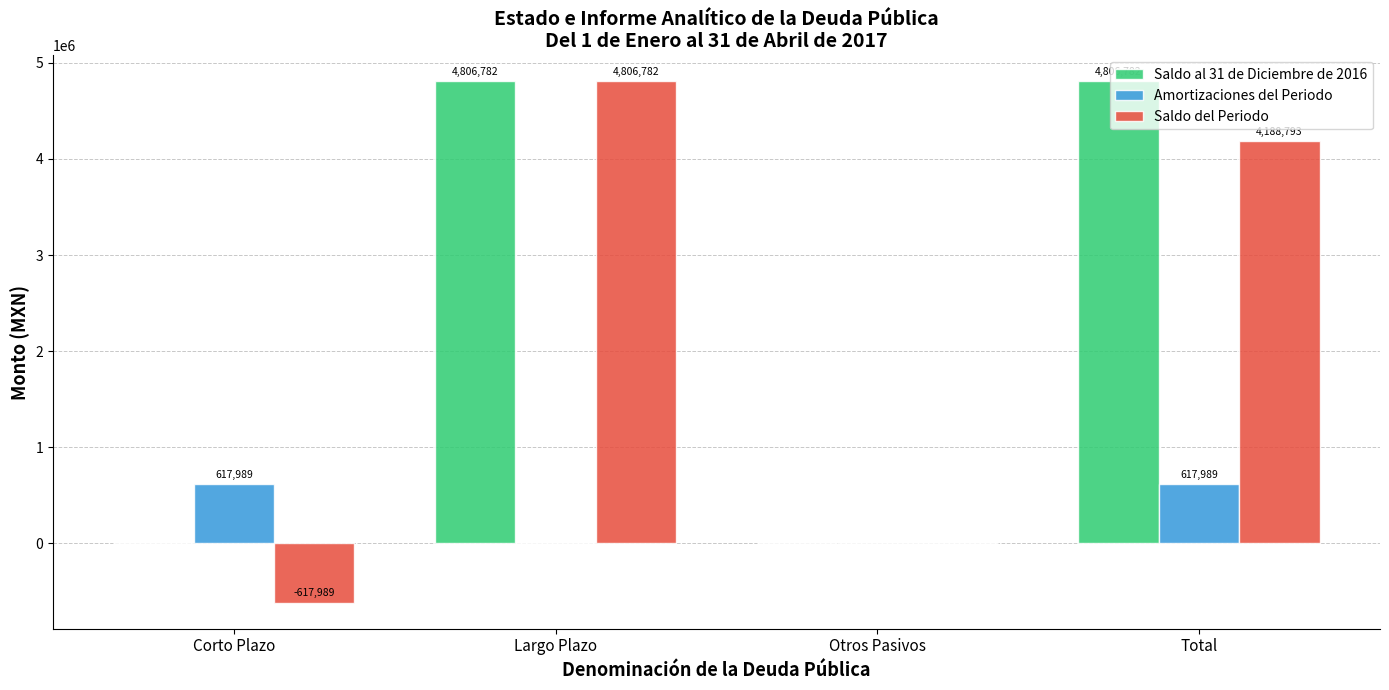

True or false: Saldo al 31 de Diciembre de 2016 has a value of 0.0 at Otros Pasivos.

True